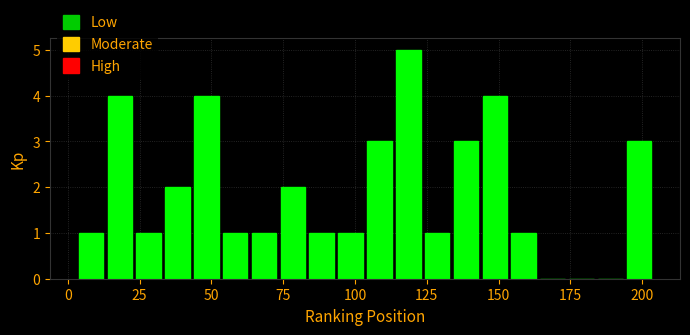

Read against the x-axis, roughly where is the centre of the tallest bar?

120